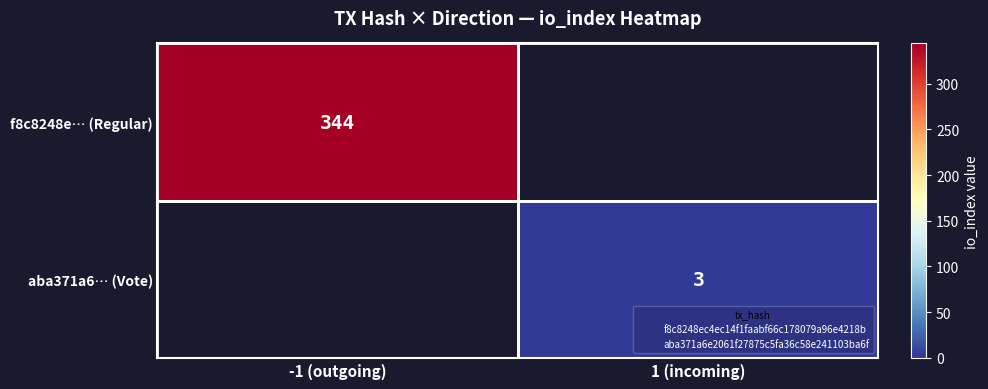

The value of aba371a6… (Vote) at 1 (incoming) is 3. True or false?

True